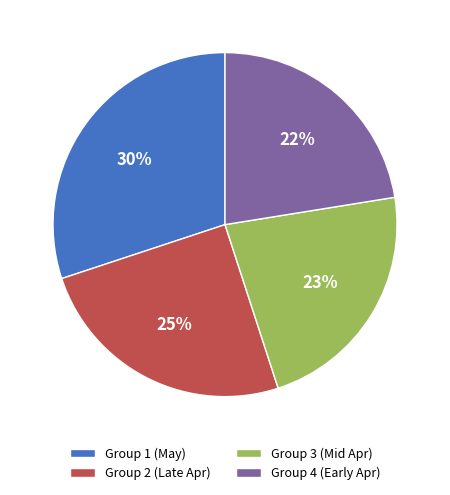

Which category has the biggest portion of the pie?

Group 1 (May)